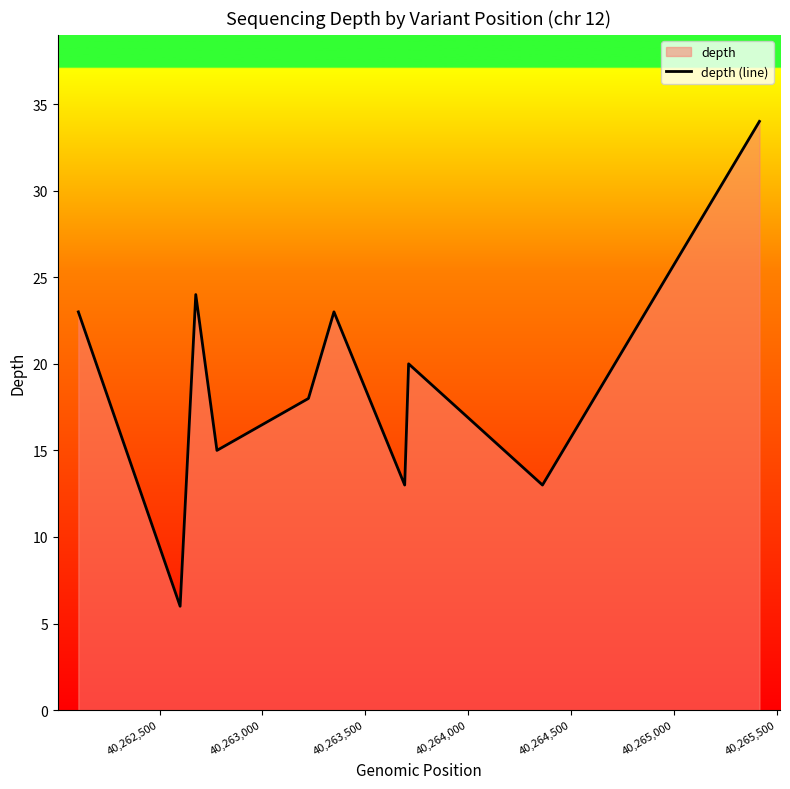

What is the maximum value shown in the chart?

34